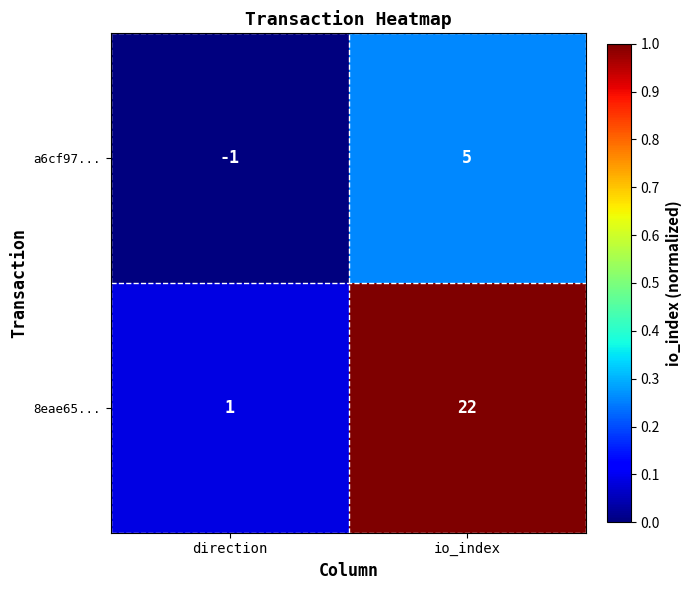

What is the sum of all 8eae65... values?

23